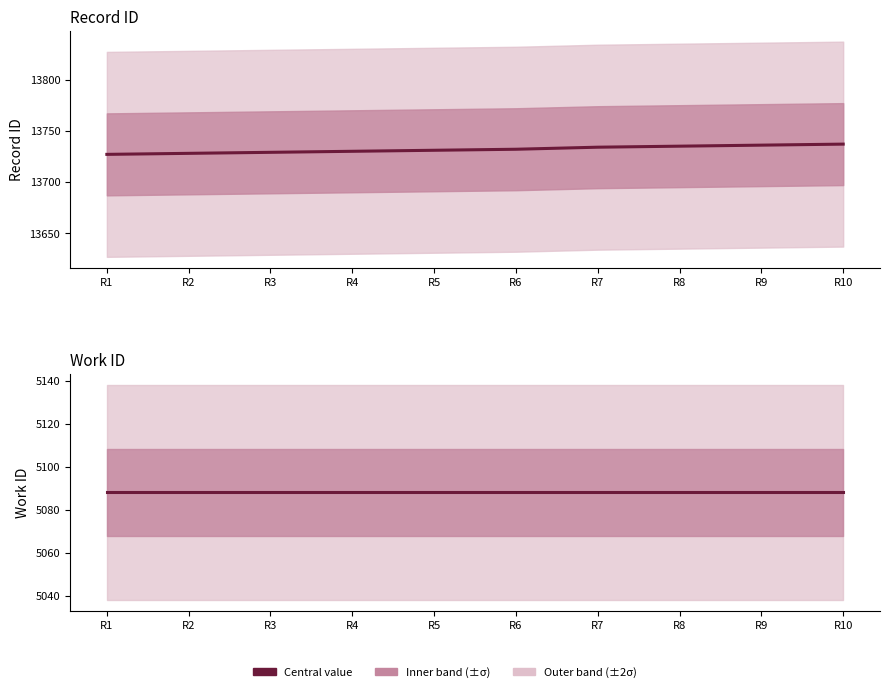

How many series are shown in this chart?

2